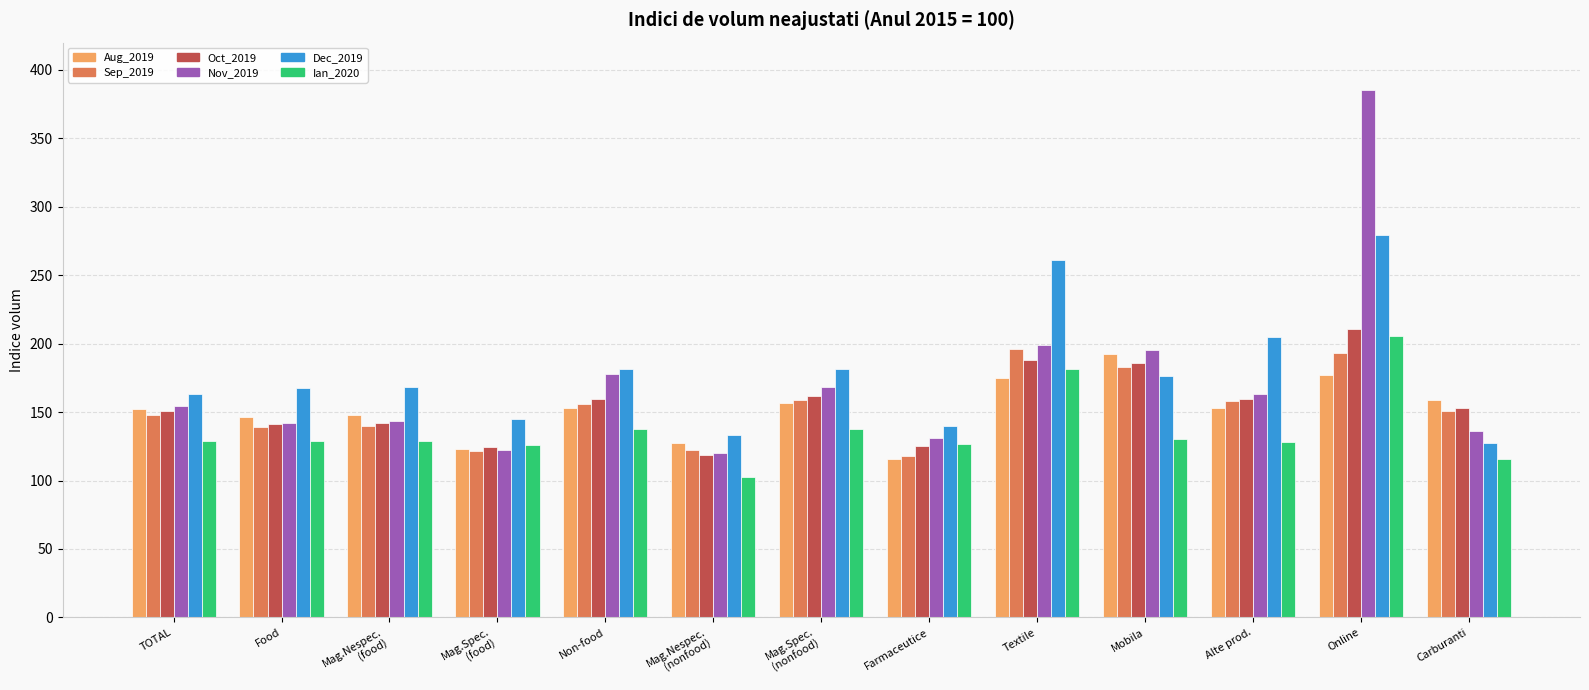

How many bars are there in each group?

6